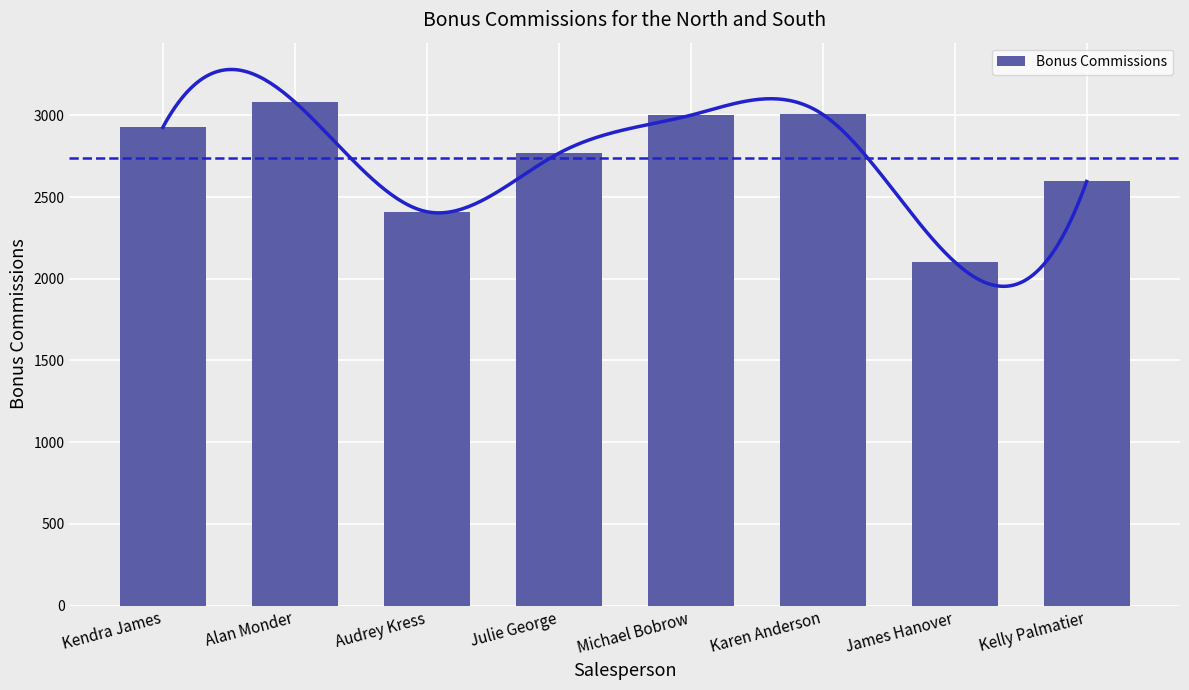

What is the value of the 7th bar from the left?

2103.5